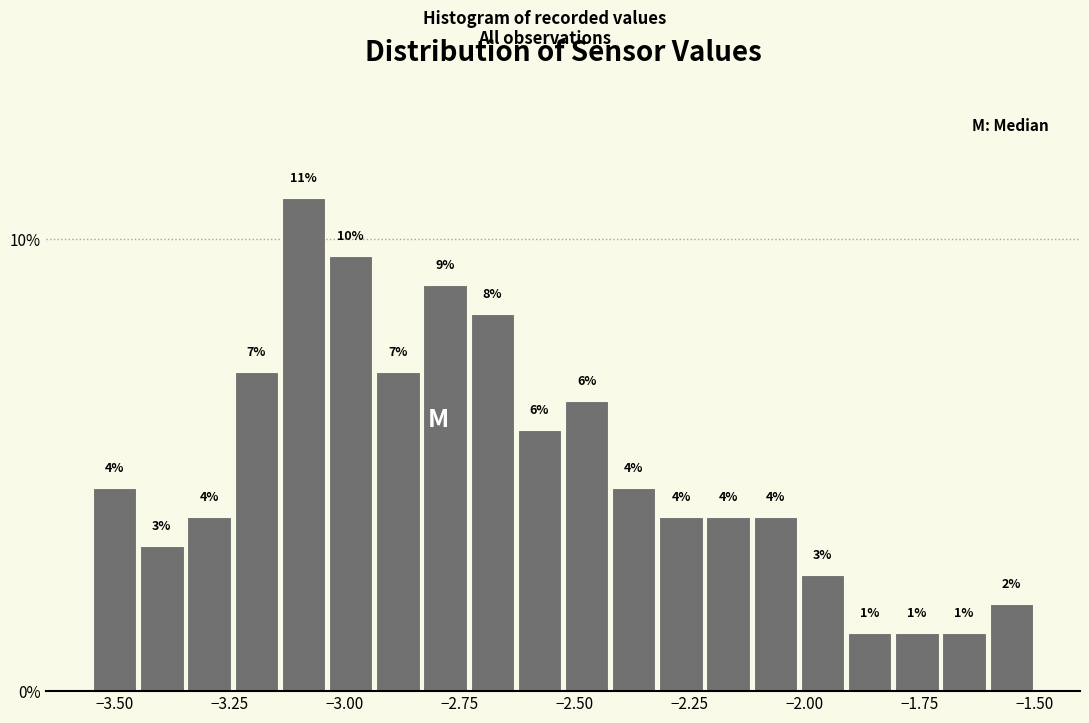

Read against the x-axis, roughly where is the centre of the tallest bar?

-3.10